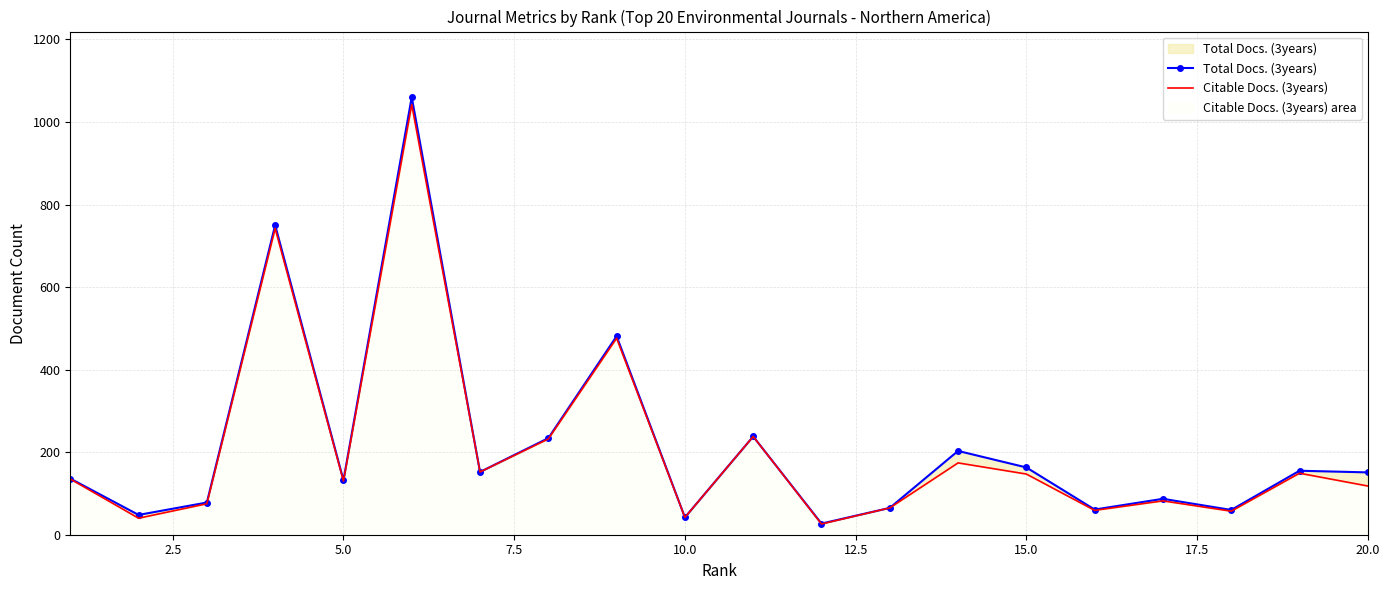

How many interior local valleys does the Citable Docs. (3years) series have?

7